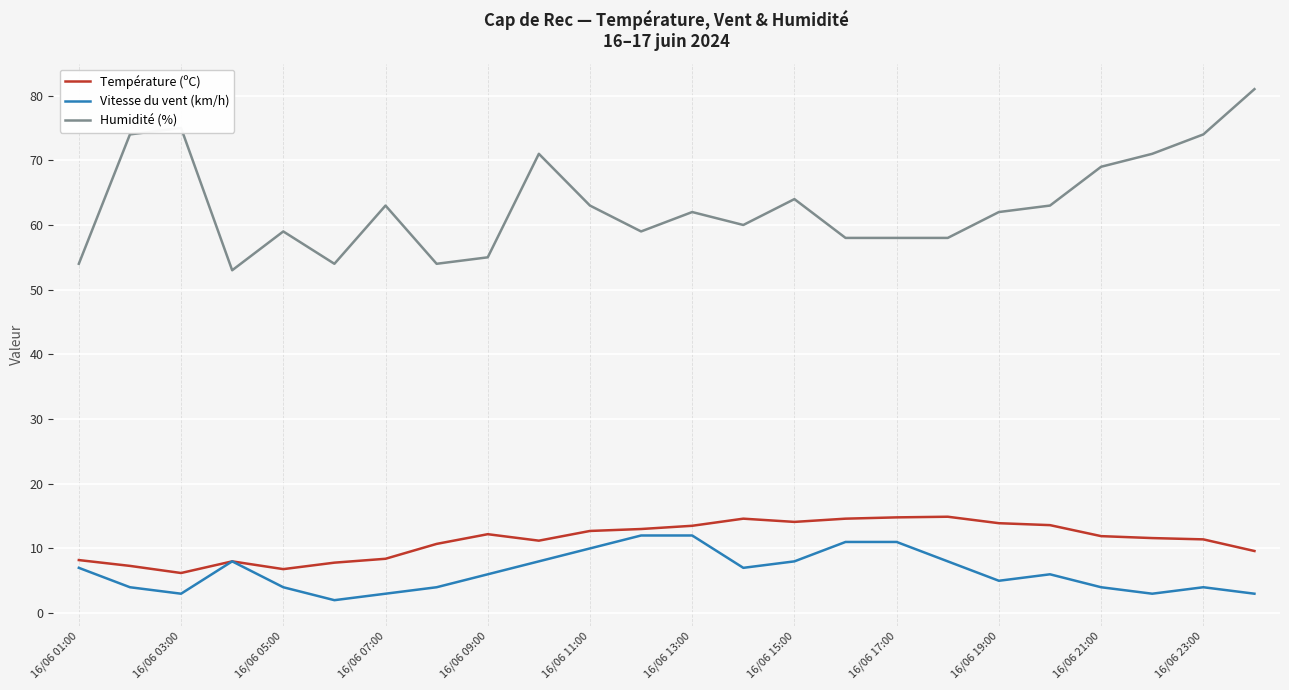

Which series has the widest spread of values?

Humidité (%)